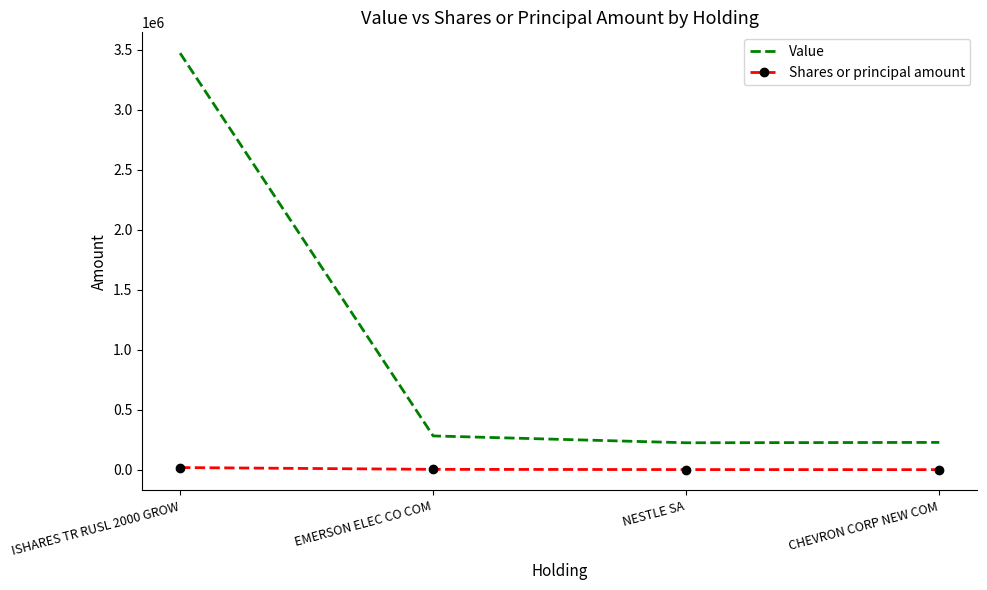

How many values in the Shares or principal amount series are below 4500?

2